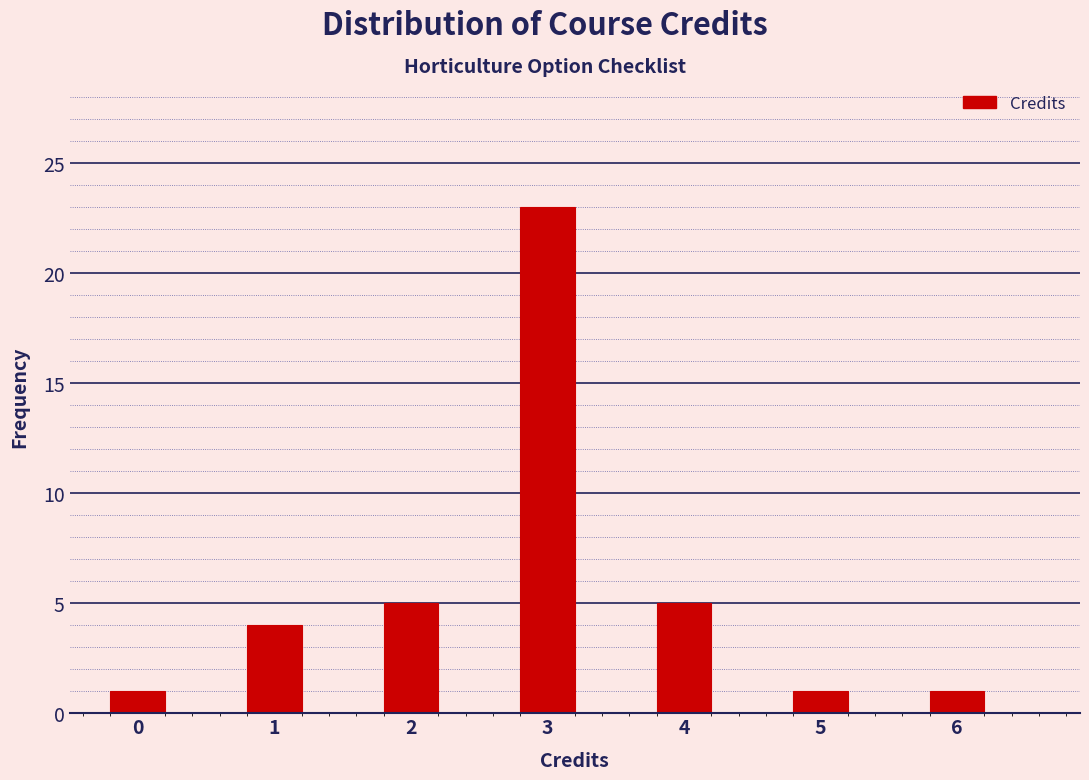

Reading right to left, what are all the values shown in this chart?

6=1	5=1	4=5	3=23	2=5	1=4	0=1